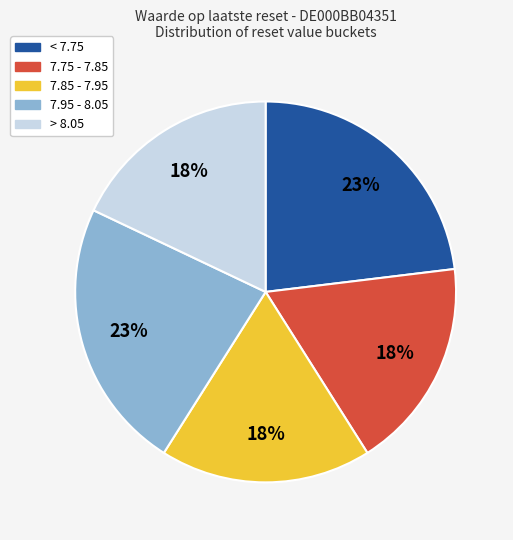

Is there any slice that represents more than half of the pie?

No